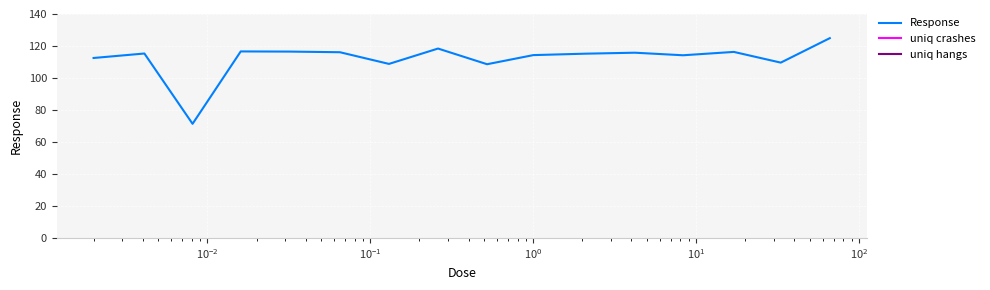

What is the minimum value shown in the chart?

71.3